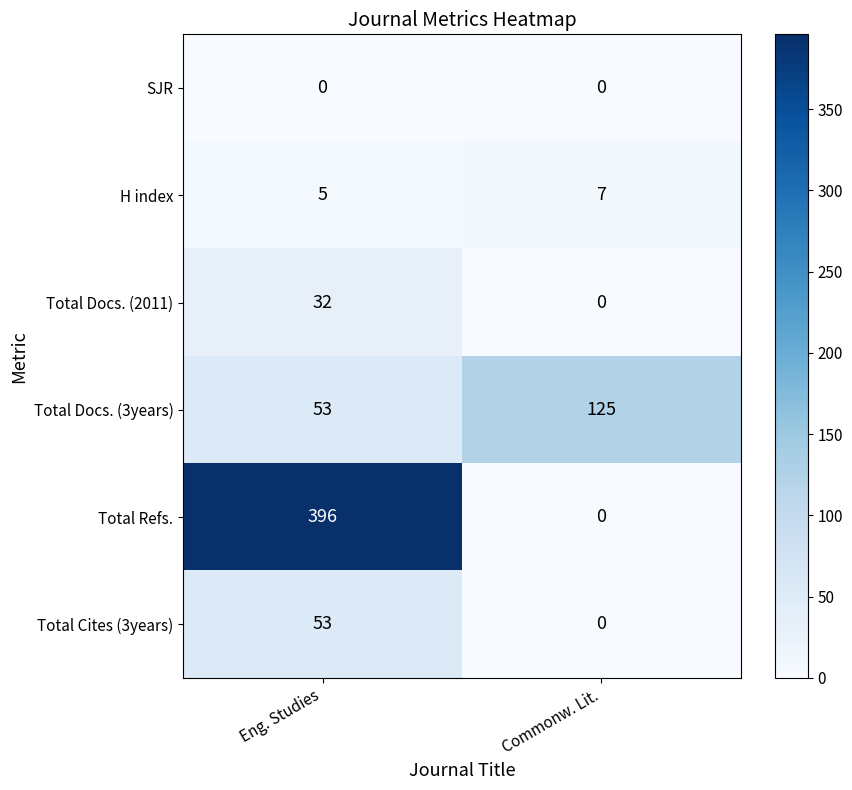

What is the difference between the highest and lowest values at Commonw. Lit.?

125